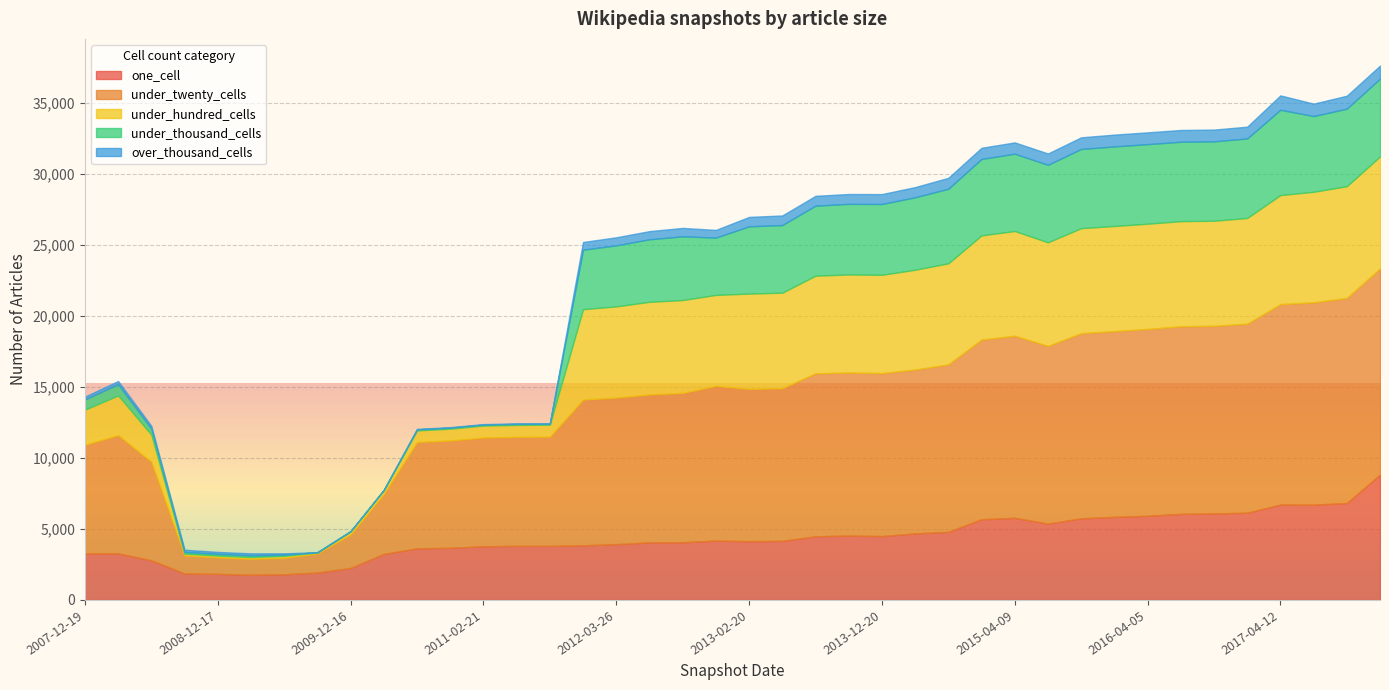

Is the value of under_thousand_cells at 2012-10-31 greater than the value of over_thousand_cells at 2015-01-19?

Yes